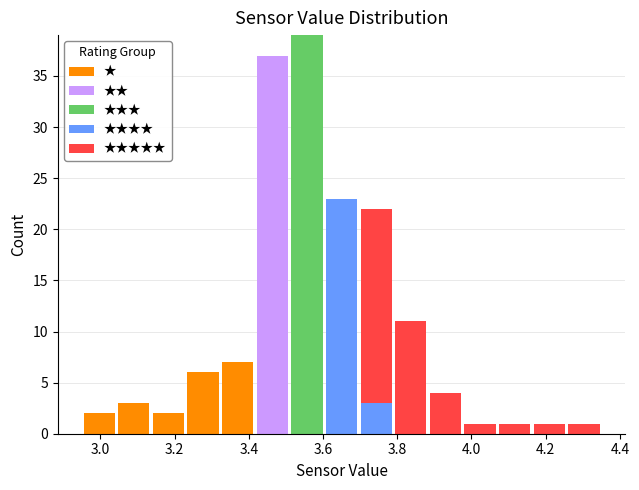

Reading left to right, list every stacked bar in this chart as the range it spans on the x-axis followed by its total height. Neither the bar edges nor the heights are printed on the chart, so give them approximately, as read against the axes.

2.96 to 3.04: 2
3.04 to 3.14: 3
3.14 to 3.24: 2
3.24 to 3.32: 6
3.32 to 3.42: 7
3.42 to 3.52: 37
3.52 to 3.60: 39
3.60 to 3.70: 23
3.70 to 3.80: 22
3.80 to 3.88: 11
3.88 to 3.98: 4
3.98 to 4.08: 1
4.08 to 4.16: 1
4.16 to 4.26: 1
4.26 to 4.36: 1